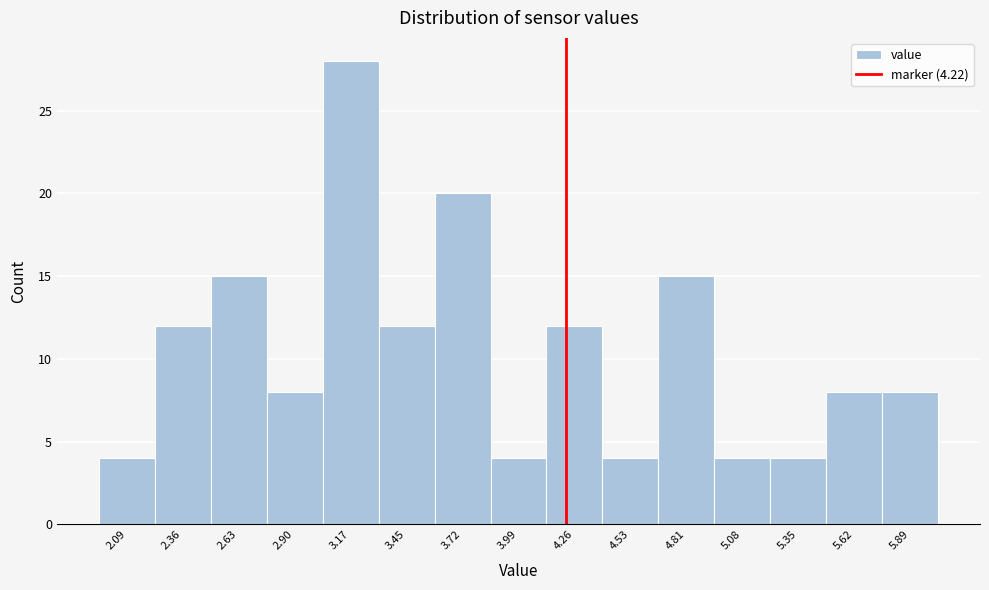

Reading left to right, transcribe this chart: for each bar, give the range it covers on the x-axis and its height. Neither the bar edges nor the heights are printed on the chart, so give them approximately, as read against the axes.

1.95 to 2.20: 4
2.20 to 2.50: 12
2.50 to 2.75: 15
2.75 to 3.05: 8
3.05 to 3.30: 28
3.30 to 3.60: 12
3.60 to 3.85: 20
3.85 to 4.15: 4
4.15 to 4.40: 12
4.40 to 4.65: 4
4.65 to 4.95: 15
4.95 to 5.20: 4
5.20 to 5.50: 4
5.50 to 5.75: 8
5.75 to 6.05: 8